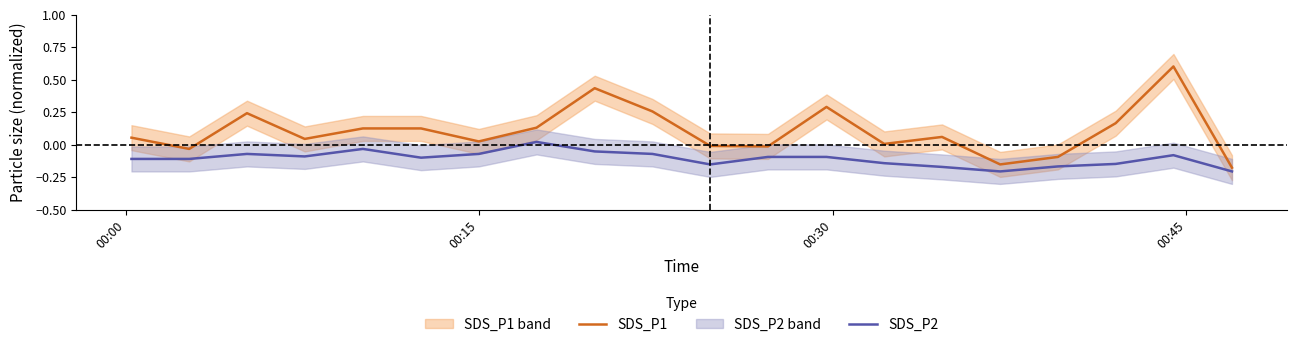

At how many categories does at least one series exceed 0?

14